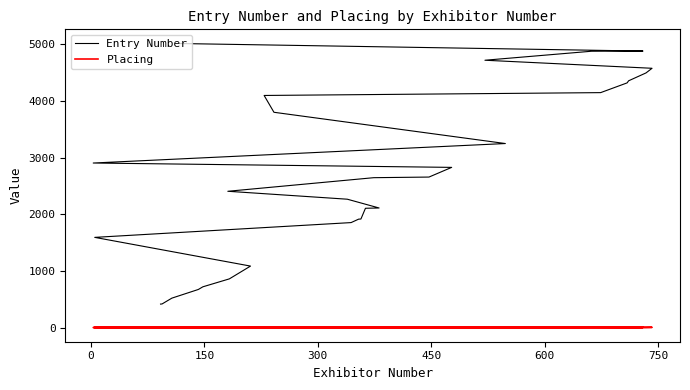

Reading left to right, transcribe all the data shown in this chart.

Entry Number: 415	417	520	673	720	860	1086	1593	1854	1915	1917	2107	2112	2267	2407	2647	2658	2829	2906	3250	3802	4099	4149	4321	4358	4497	4579	4721	4880	4883	5016
Placing: 1	5	5	5	4	3	3	2	1	2	2	4	4	1	5	1	1	2	1	2	1	1	1	1	1	2	4	2	5	3	1